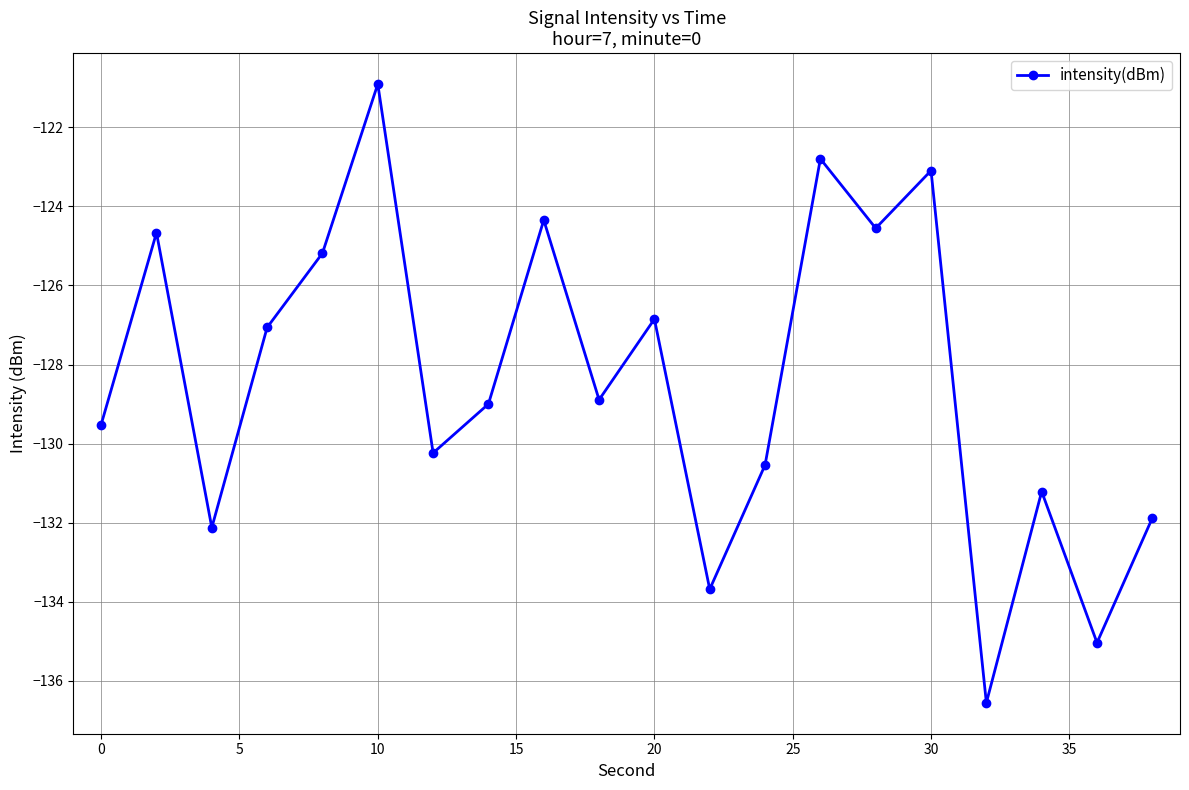

What is the sum of all values?

-2568.1